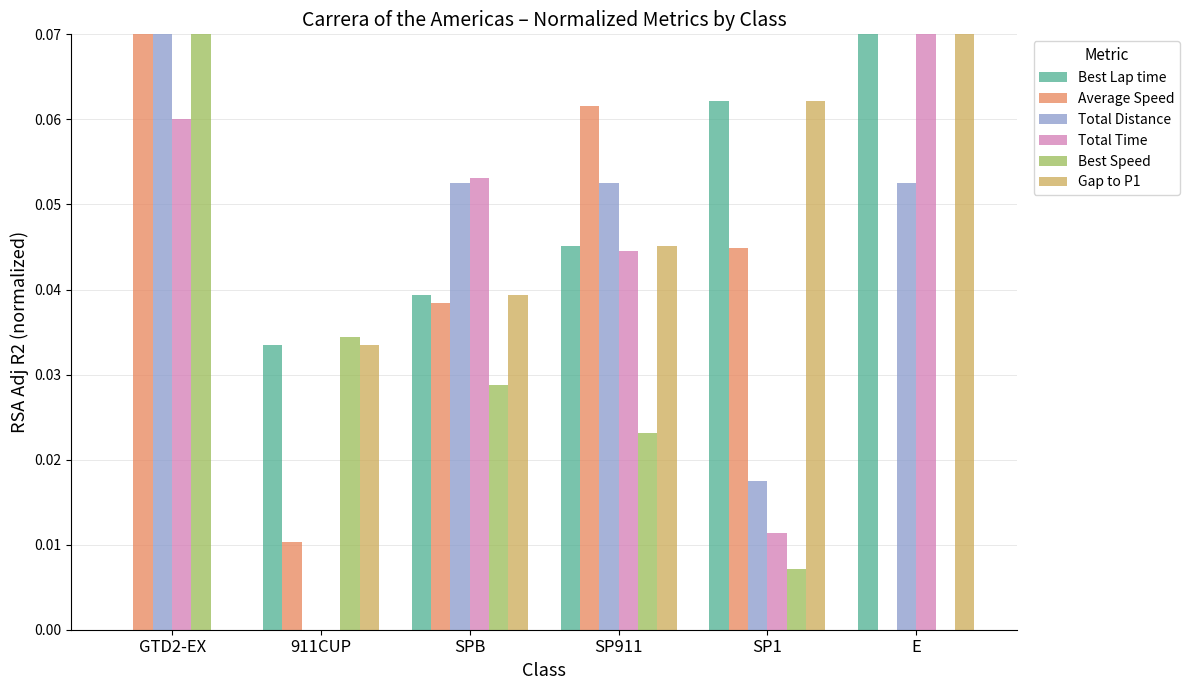

Which category has the highest value in the Total Time series?

E